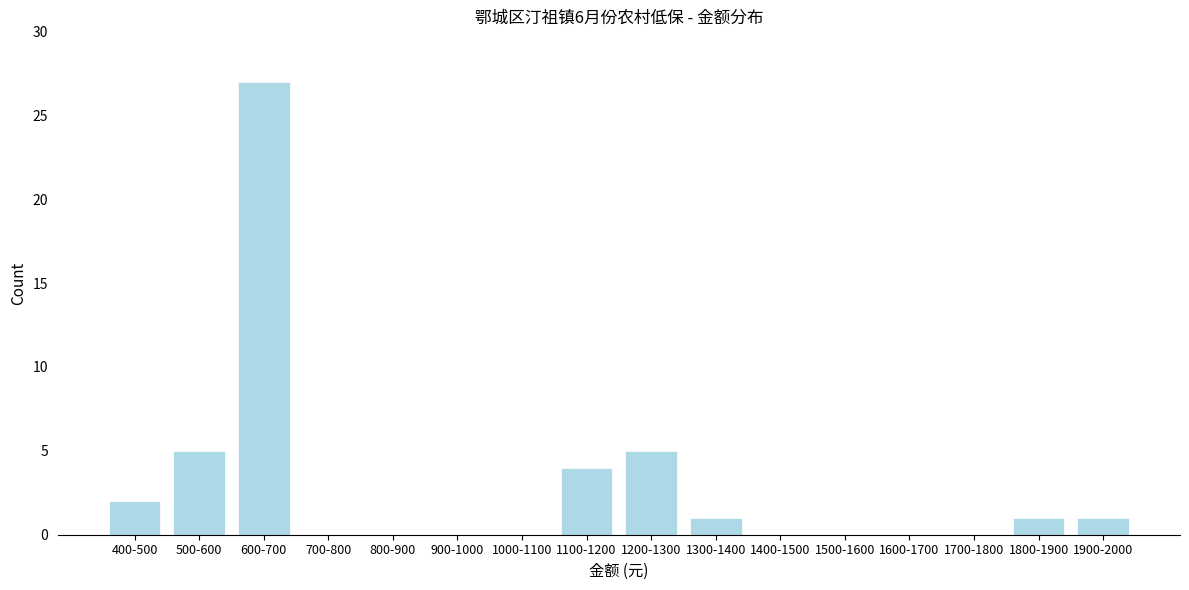

Reading left to right, extract all data points from this chart.

400-500=2	500-600=5	600-700=27	700-800=0	800-900=0	900-1000=0	1000-1100=0	1100-1200=4	1200-1300=5	1300-1400=1	1400-1500=0	1500-1600=0	1600-1700=0	1700-1800=0	1800-1900=1	1900-2000=1